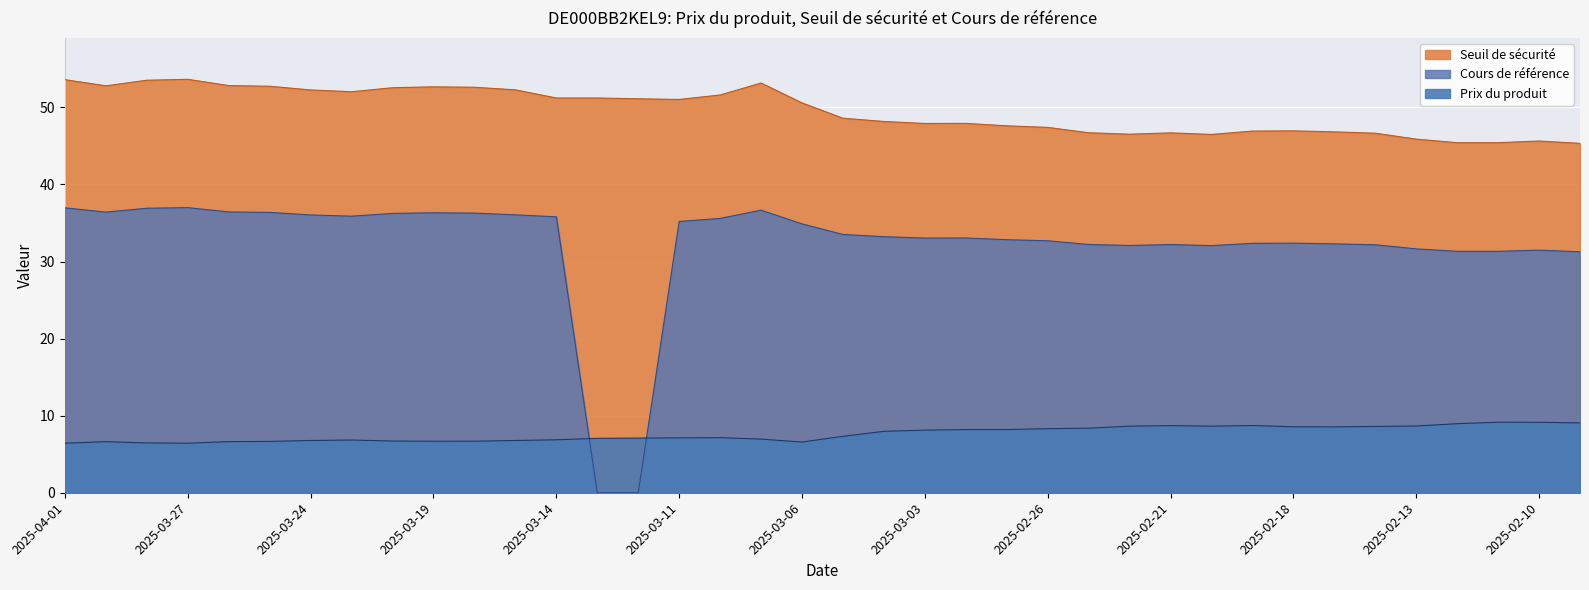

How many data points in Seuil de sécurité are above 50?

19